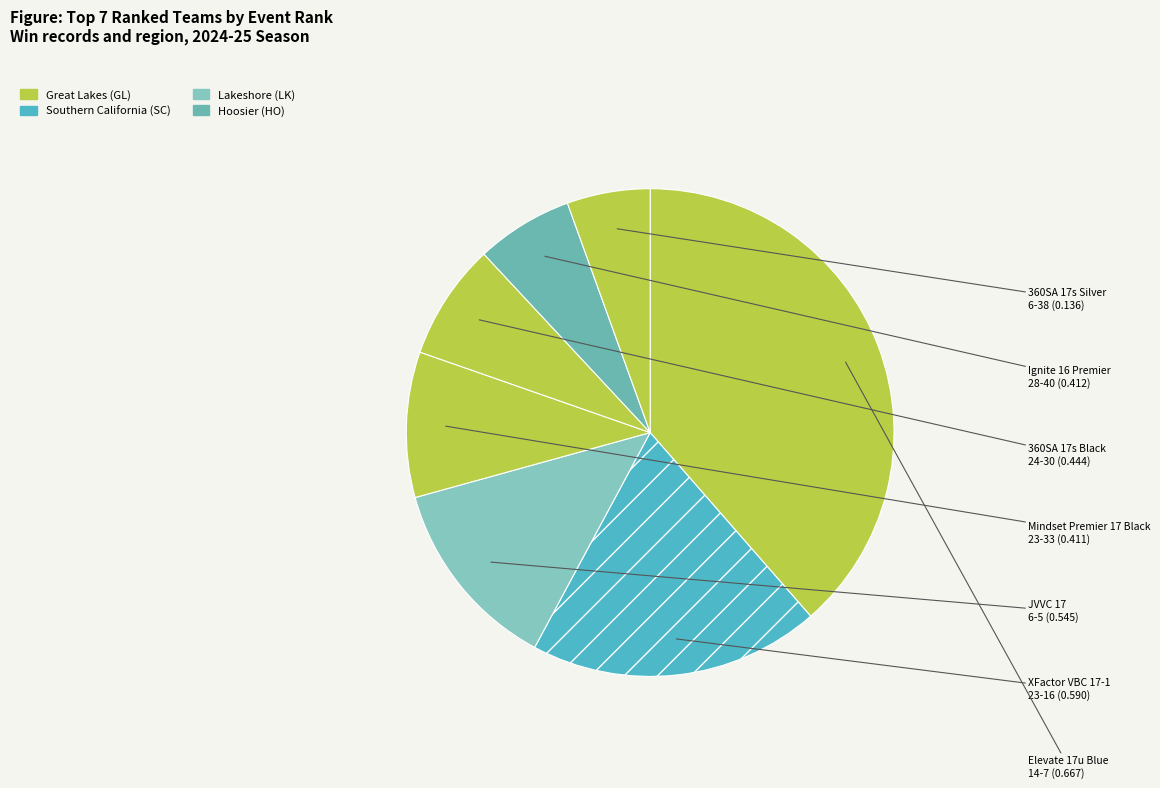

How many slices are in this pie chart?

7